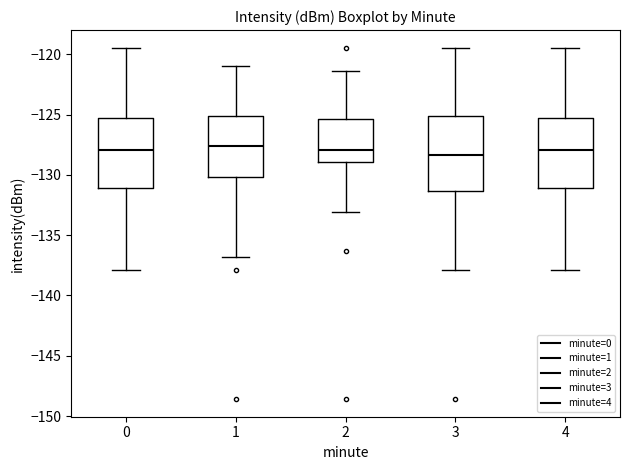

Reading left to right, read every box against the y-axis: the position of its median line, the range the box covers, and the ends of its whiskers. The values are not printed on the chart, so give them approximately, as read against the axis.

0: median -128.0, box -131.0 to -125.5, whiskers -138.0 to -119.5
1: median -127.5, box -130.0 to -125.0, whiskers -137.0 to -121.0
2: median -128.0, box -129.0 to -125.5, whiskers -133.0 to -121.5
3: median -128.5, box -131.5 to -125.0, whiskers -138.0 to -119.5
4: median -128.0, box -131.0 to -125.5, whiskers -138.0 to -119.5